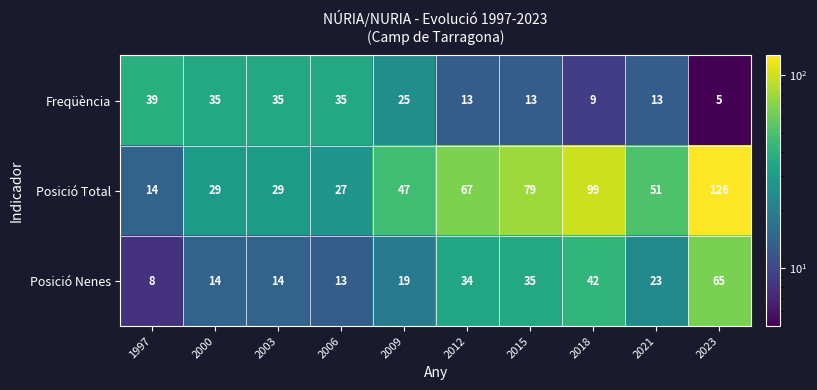

Reading left to right, extract all data points from this chart.

Freqüència: 39	35	35	35	25	13	13	9	13	5
Posició Total: 14	29	29	27	47	67	79	99	51	126
Posició Nenes: 8	14	14	13	19	34	35	42	23	65